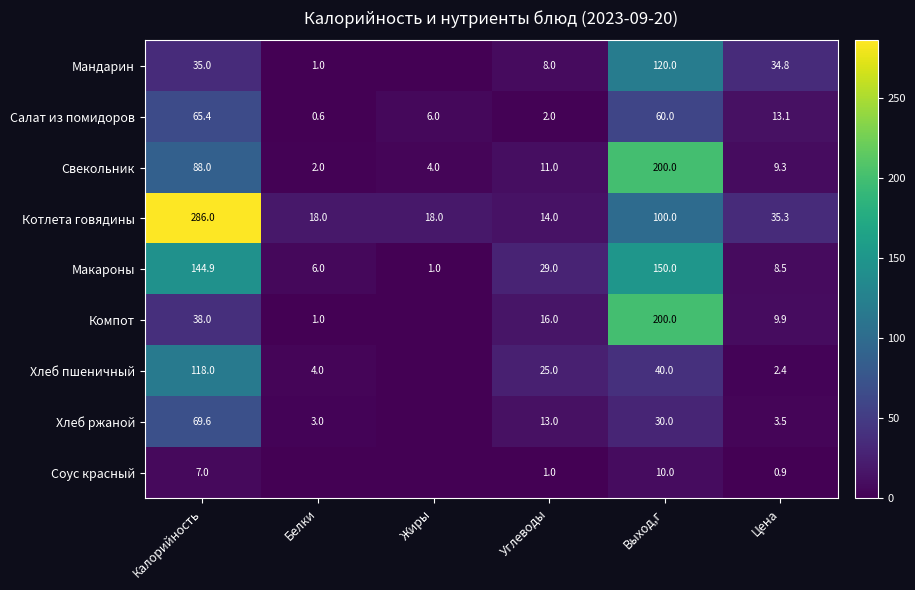

Where does the Макароны series first go above 29?

Калорийность